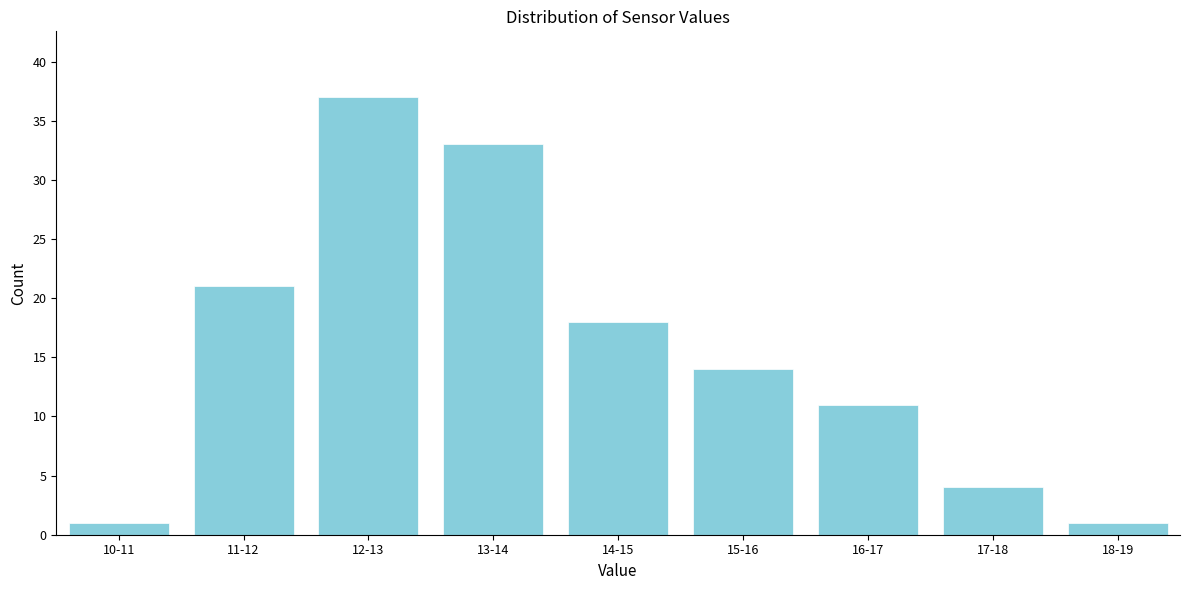

Reading right to left, what are all the values shown in this chart?

1	4	11	14	18	33	37	21	1